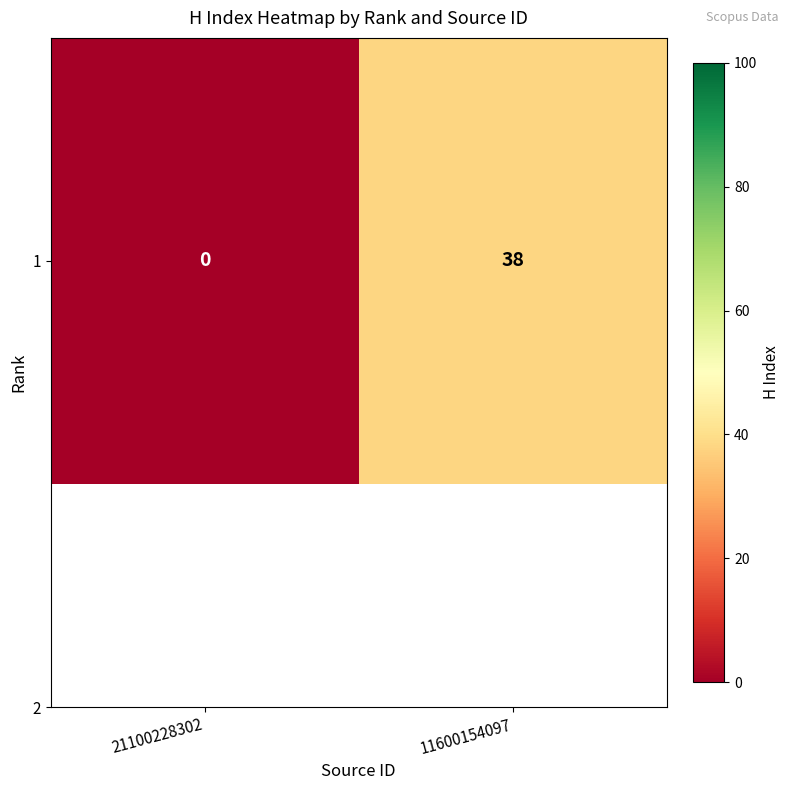

Which category has the lowest value across all series?

21100228302